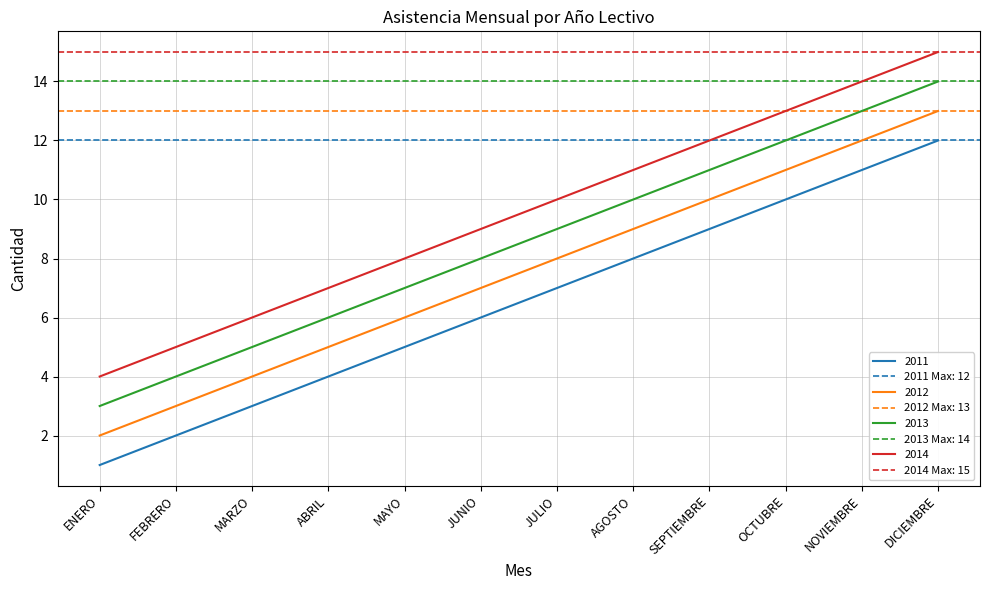

What position from the right is MARZO?

10